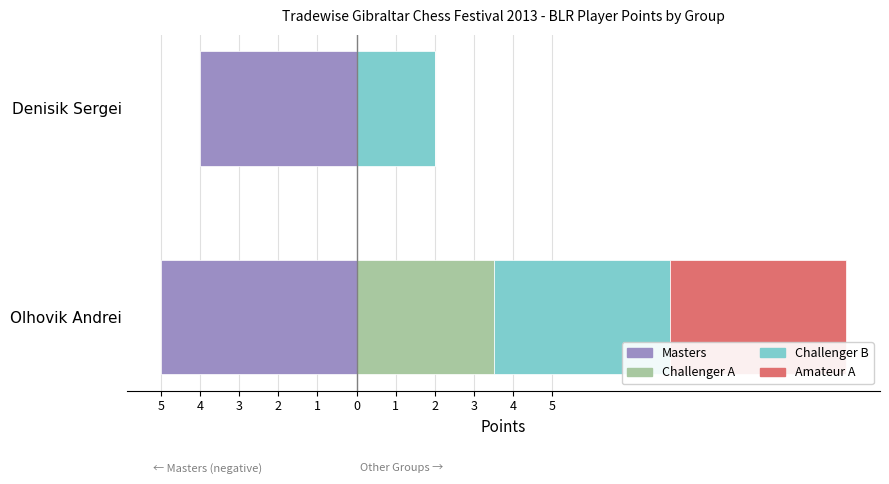

How many bars are there in total?

8